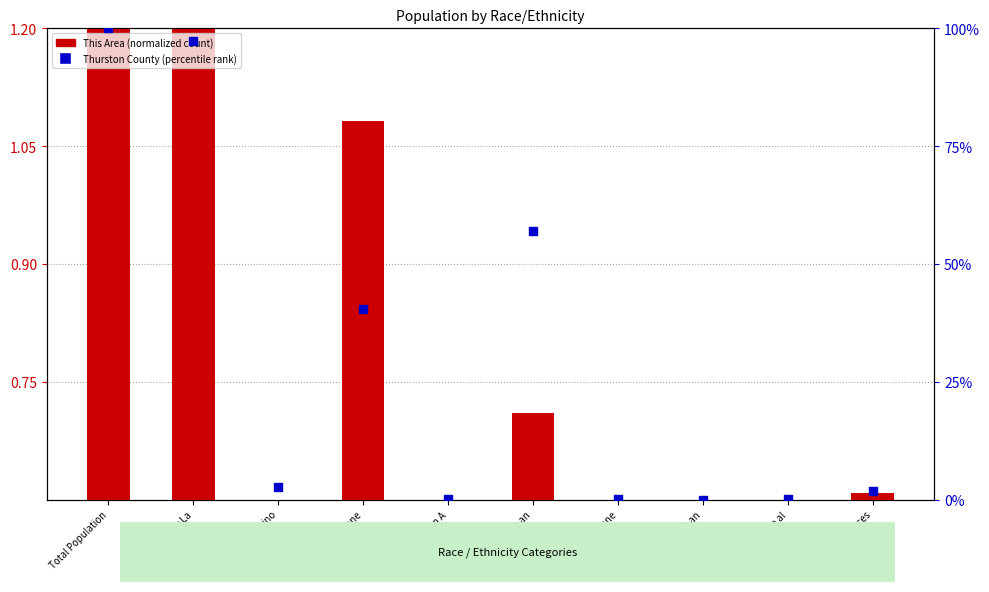

What are all the series names shown in the legend?

This Area (normalized), Thurston County (percentile)